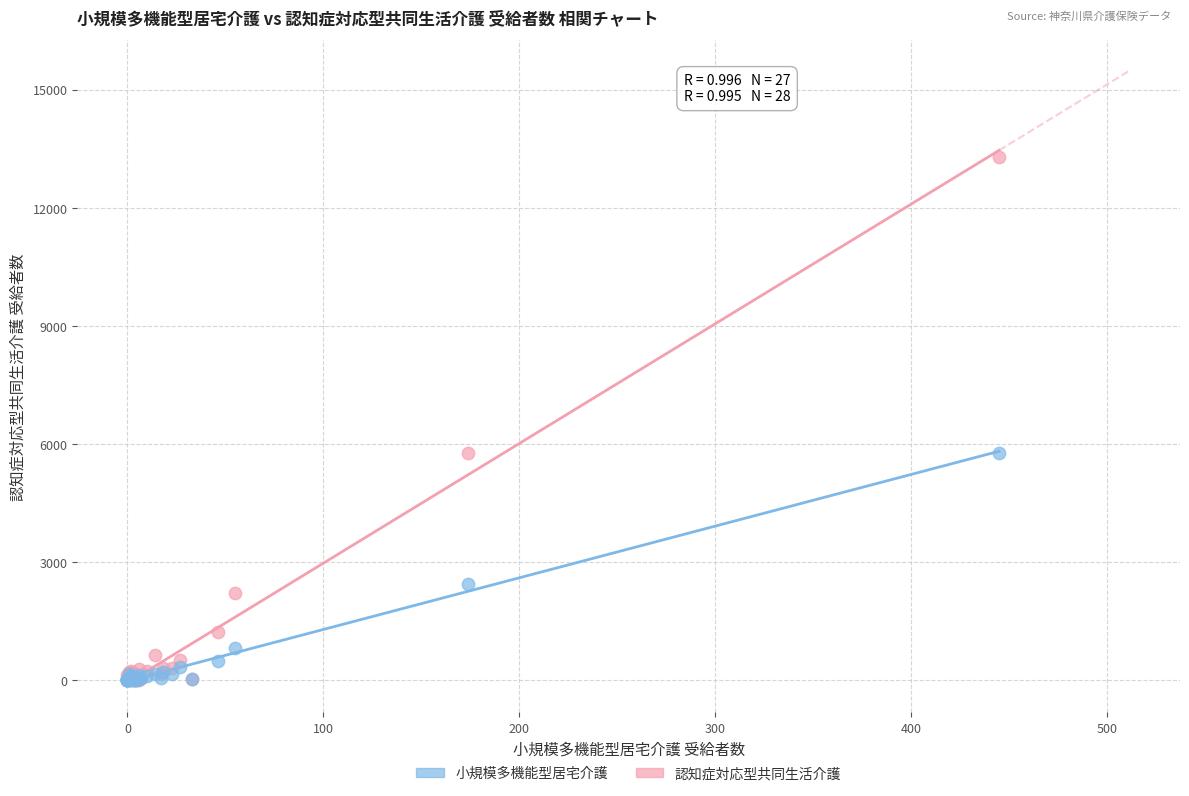

In the 小規模多機能型居宅介護 series, what Y value is closest to 2891?

2440